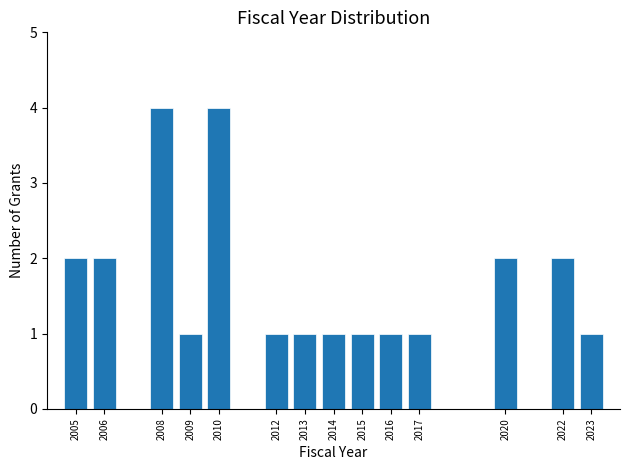

Reading left to right, list all the values displayed in this chart.

2	2	4	1	4	1	1	1	1	1	1	2	2	1